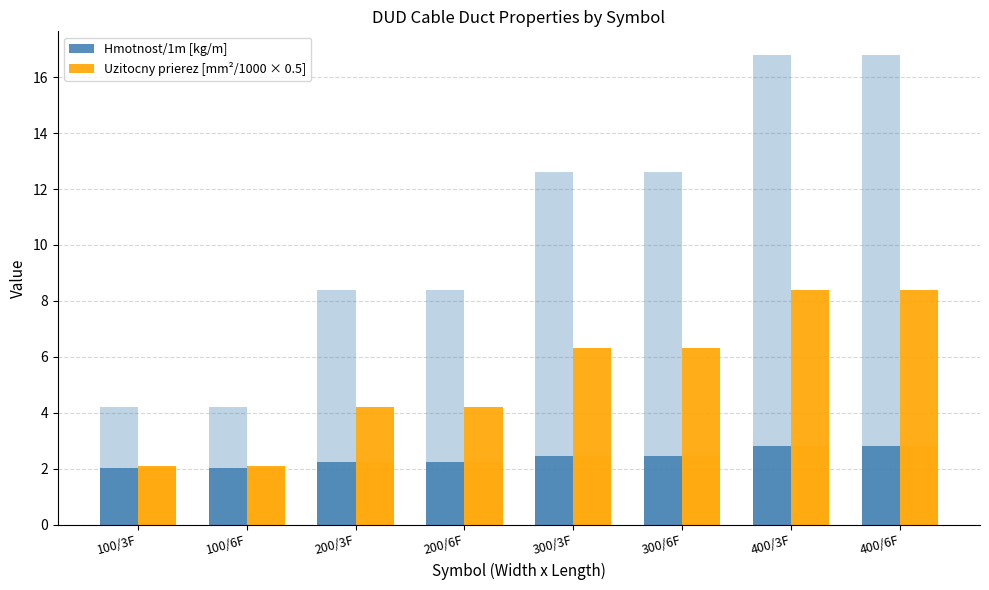

How many series are shown in this chart?

2